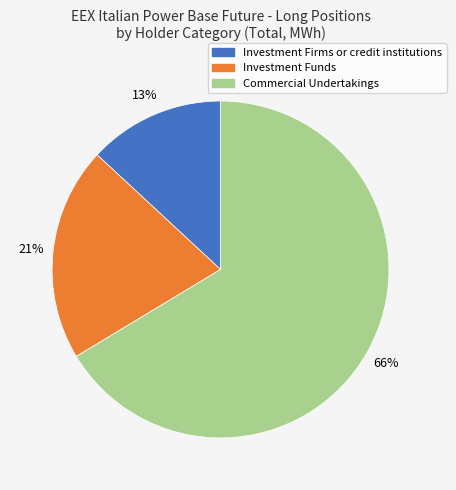

To the nearest percent, what is the difference between the largest and smallest slice percentages?

53%